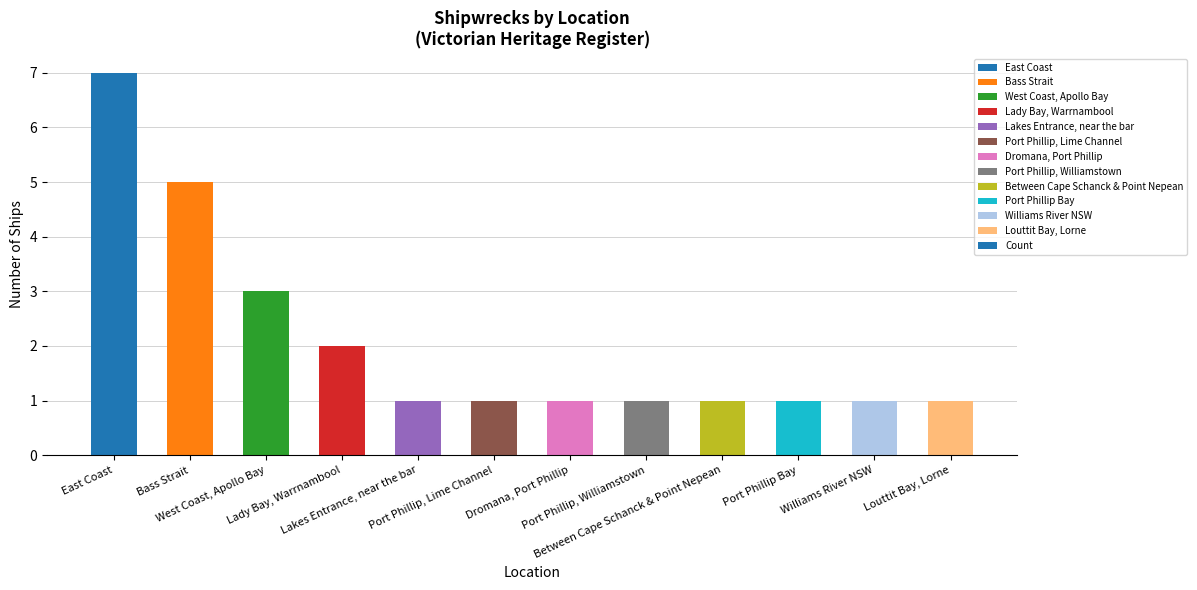

How many values are between 1 and 3?

10